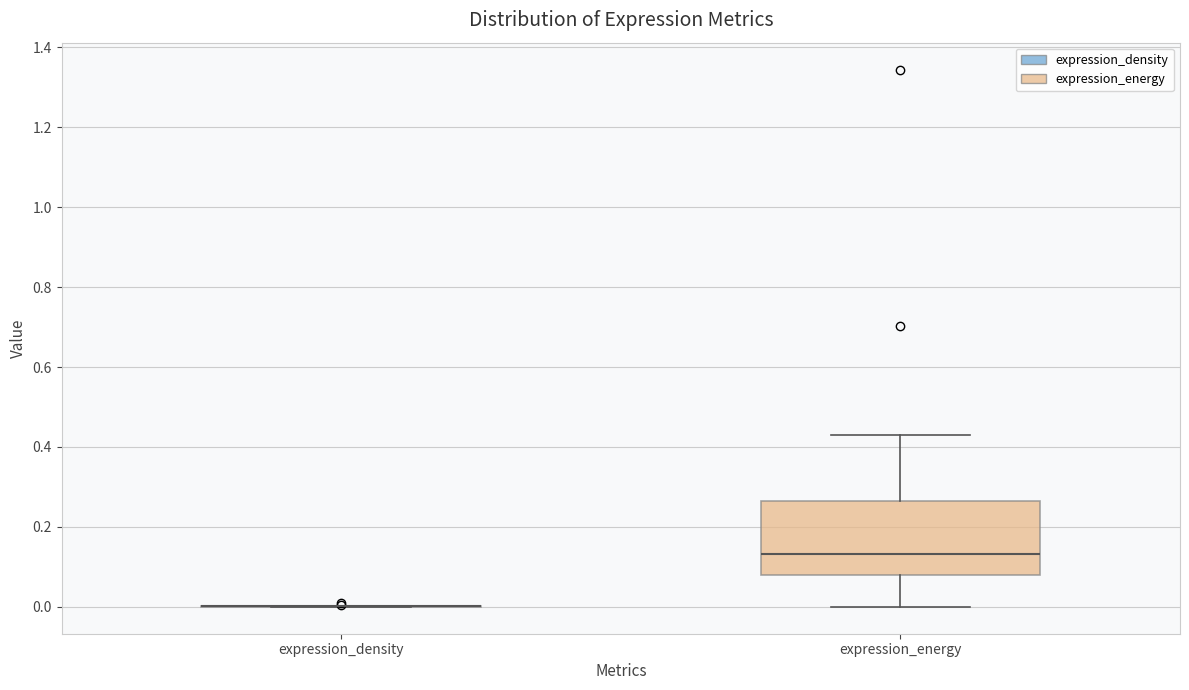

Reading left to right, read every box against the y-axis: the position of its median line, the range the box covers, and the ends of its whiskers. The values are not printed on the chart, so give them approximately, as read against the axis.

expression_density: box collapsed to a line at 0.00, whiskers 0.00 to 0.00
expression_energy: median 0.14, box 0.08 to 0.26, whiskers 0.00 to 0.42